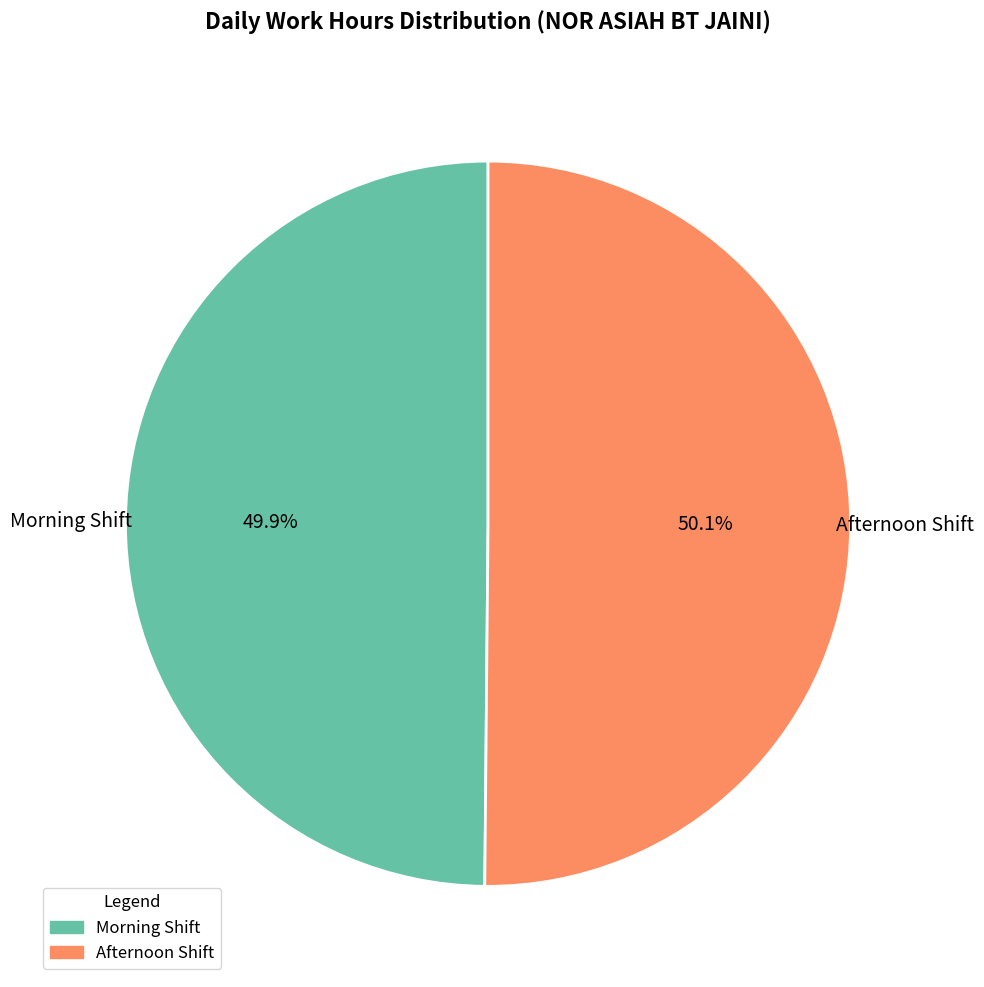

Is there a majority slice in this chart?

Yes